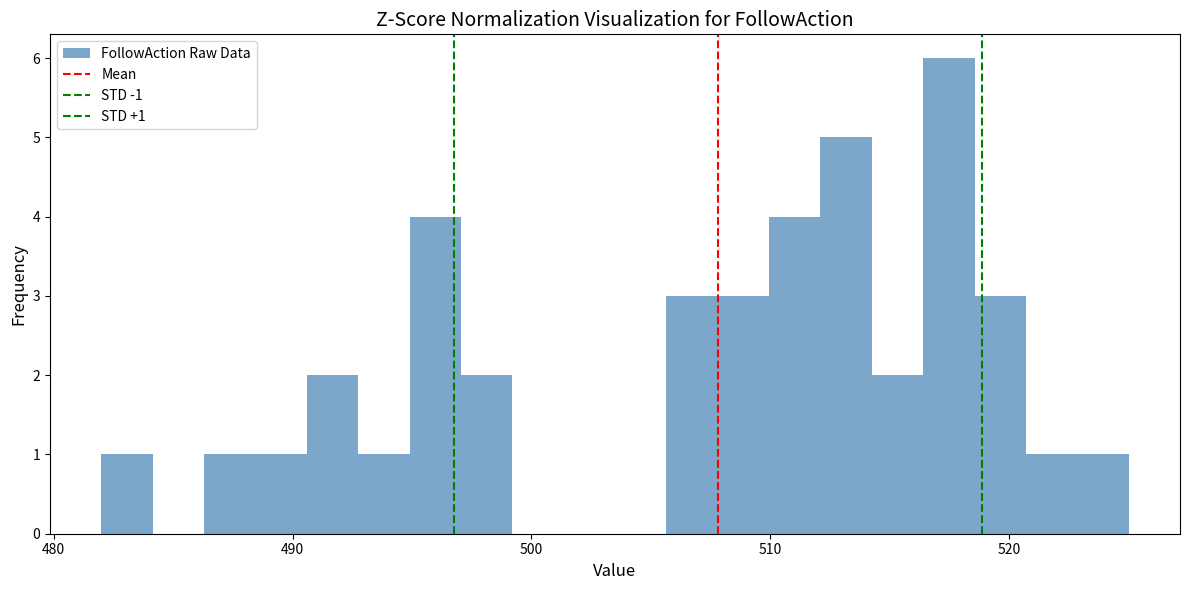

Read against the x-axis, roughly where is the centre of the tallest bar?

517